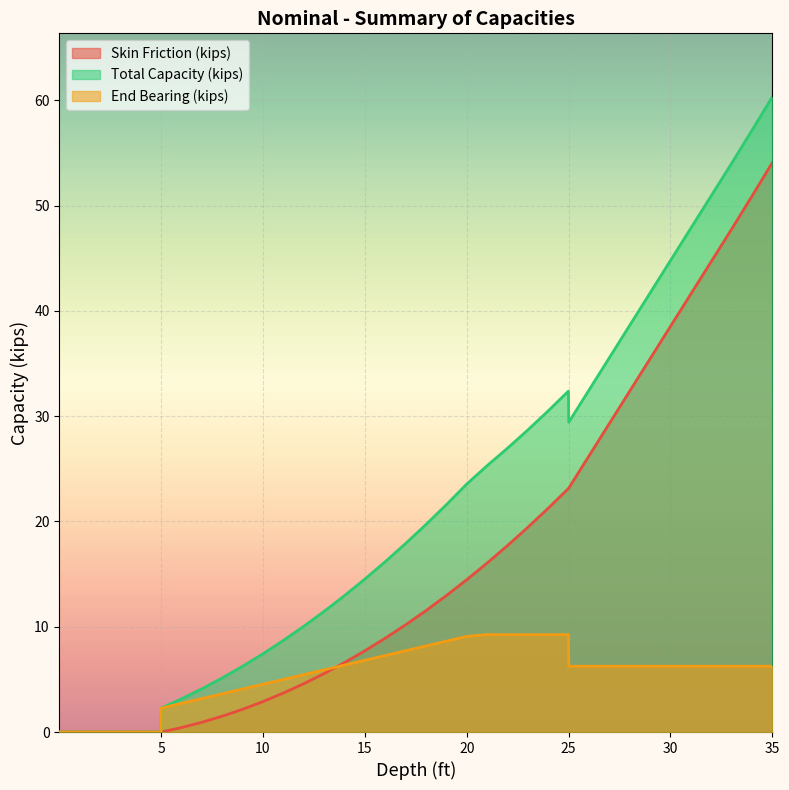

What is the value of the Total Capacity (kips) point at the 38th from the left?

57.2